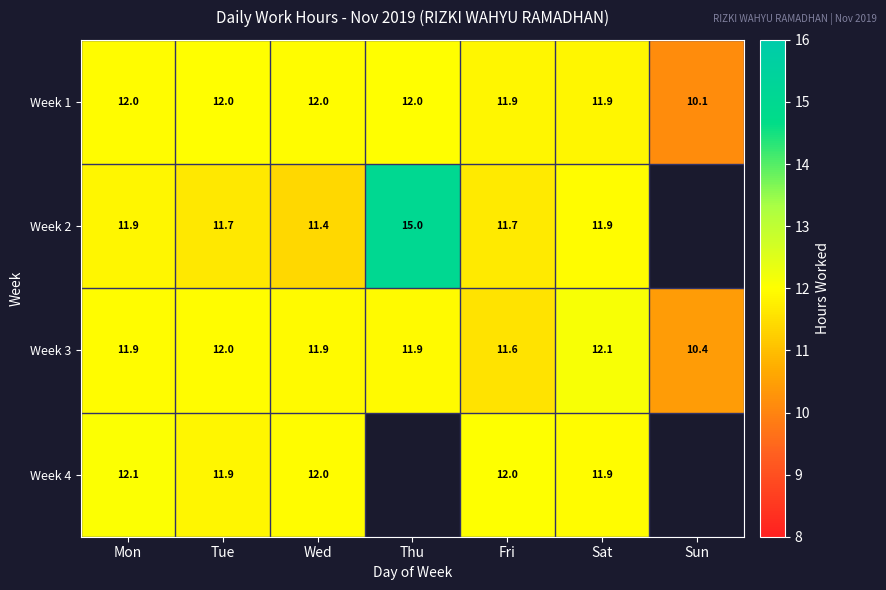

The value of Week 3 at Sat is 5.6. True or false?

False